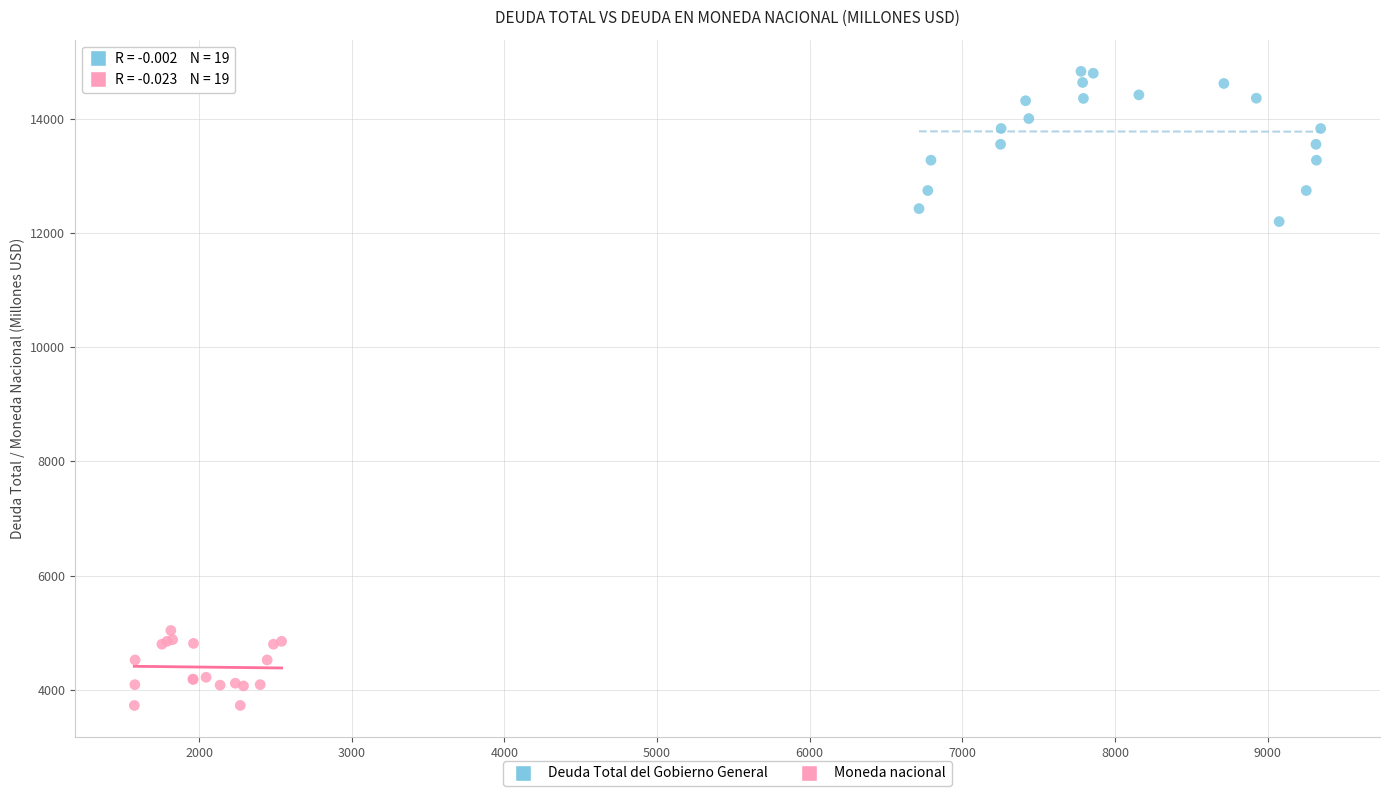

Which series reaches the minimum Y coordinate?

Moneda nacional